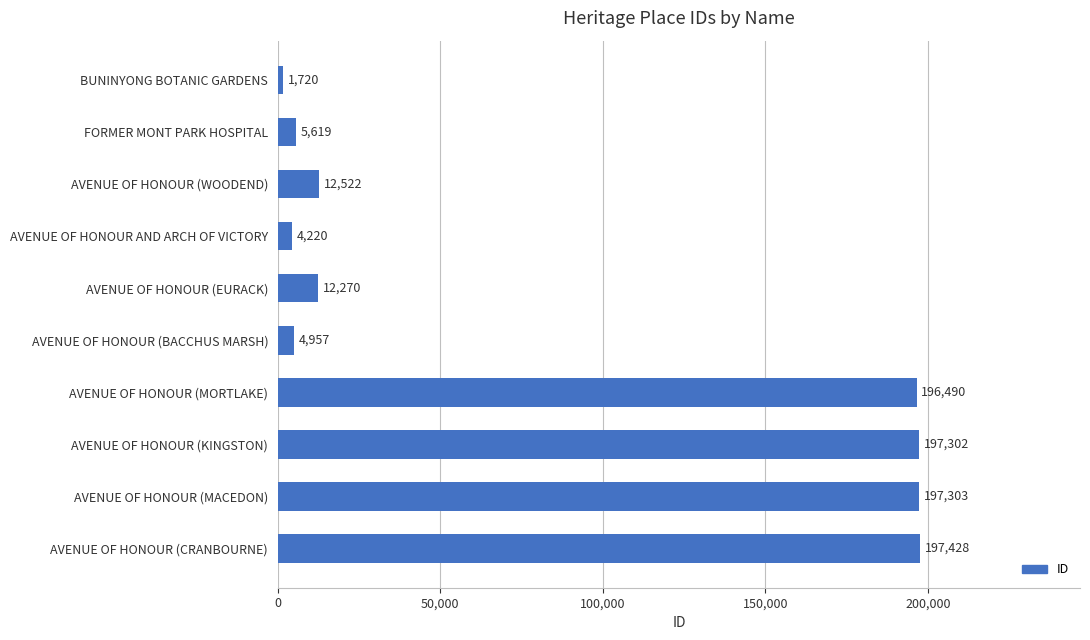

What is the label of the 10th bar from the bottom?

BUNINYONG BOTANIC GARDENS